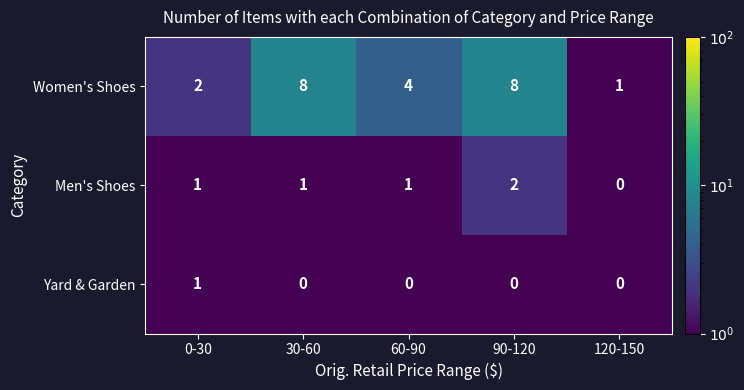

What is the average value of the Women's Shoes series?

5